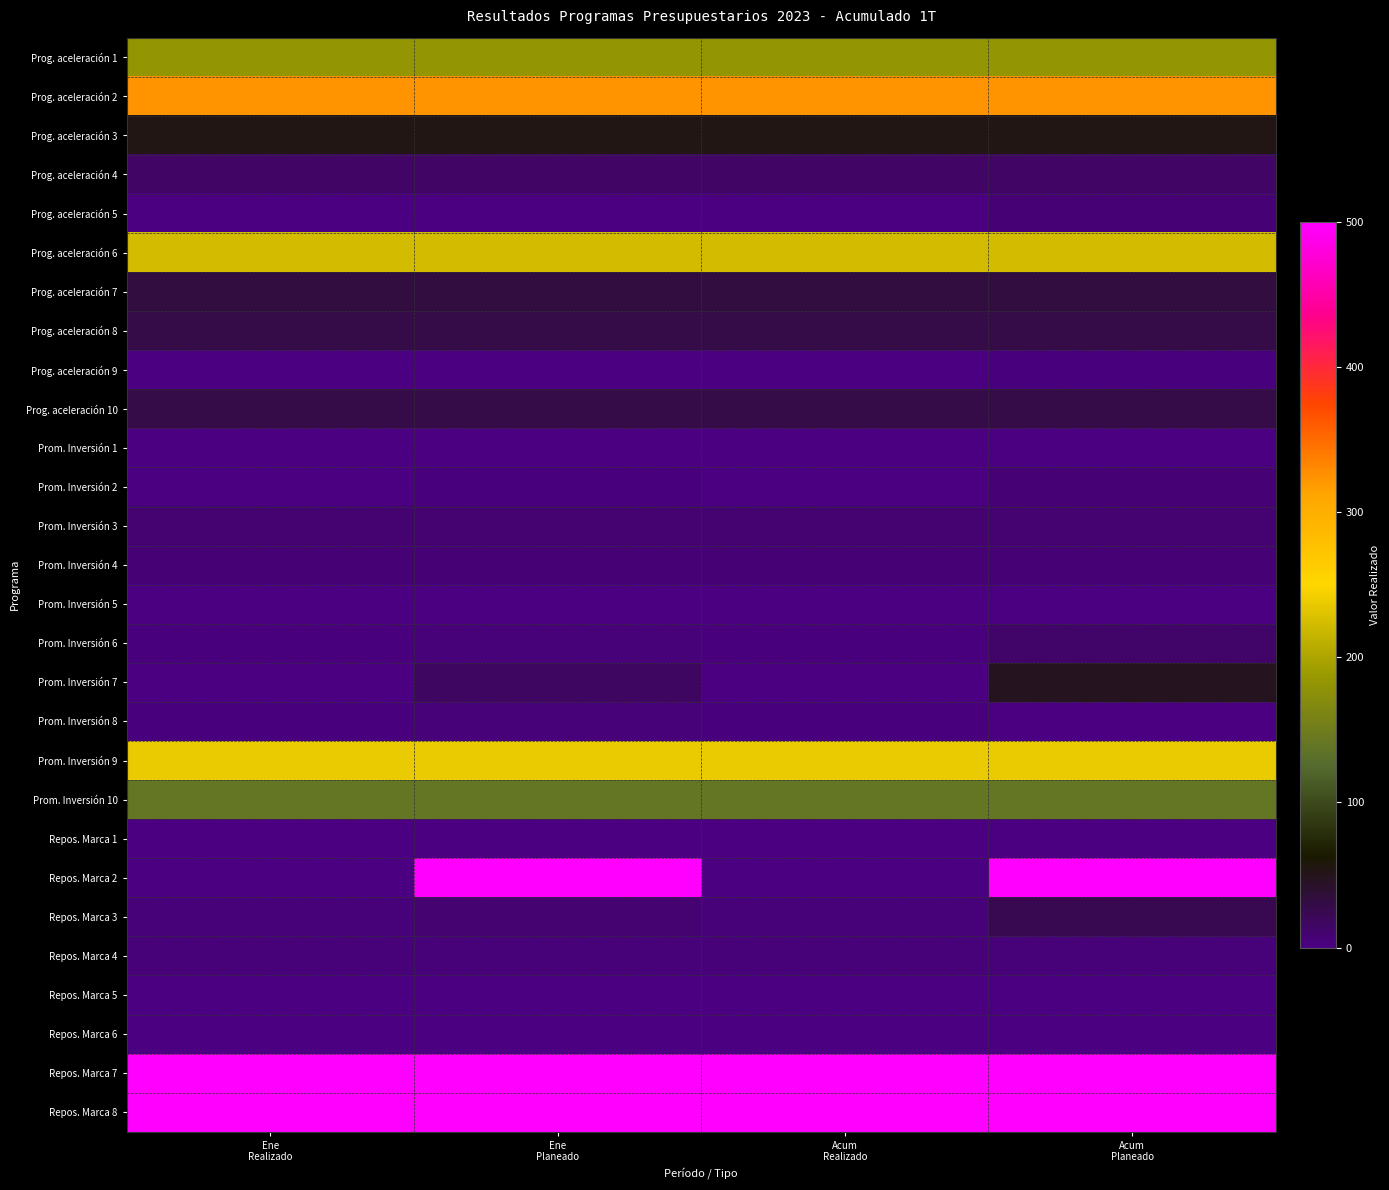

Reading left to right, transcribe all the data shown in this chart.

Prog. aceleración 1: Ene
Realizado=182	Ene
Planeado=182	Acum
Realizado=182	Acum
Planeado=182
Prog. aceleración 2: Ene
Realizado=324	Ene
Planeado=324	Acum
Realizado=324	Acum
Planeado=324
Prog. aceleración 3: Ene
Realizado=54	Ene
Planeado=54	Acum
Realizado=54	Acum
Planeado=54
Prog. aceleración 4: Ene
Realizado=14	Ene
Planeado=14	Acum
Realizado=14	Acum
Planeado=14
Prog. aceleración 5: Ene
Realizado=0	Ene
Planeado=0	Acum
Realizado=0	Acum
Planeado=6
Prog. aceleración 6: Ene
Realizado=224	Ene
Planeado=224	Acum
Realizado=224	Acum
Planeado=224
Prog. aceleración 7: Ene
Realizado=32	Ene
Planeado=32	Acum
Realizado=32	Acum
Planeado=32
Prog. aceleración 8: Ene
Realizado=28	Ene
Planeado=28	Acum
Realizado=28	Acum
Planeado=28
Prog. aceleración 9: Ene
Realizado=0	Ene
Planeado=1	Acum
Realizado=0	Acum
Planeado=3
Prog. aceleración 10: Ene
Realizado=28	Ene
Planeado=28	Acum
Realizado=28	Acum
Planeado=28
Prom. Inversión 1: Ene
Realizado=1	Ene
Planeado=1	Acum
Realizado=1	Acum
Planeado=1
Prom. Inversión 2: Ene
Realizado=1	Ene
Planeado=2	Acum
Realizado=1	Acum
Planeado=6
Prom. Inversión 3: Ene
Realizado=8	Ene
Planeado=8	Acum
Realizado=8	Acum
Planeado=8
Prom. Inversión 4: Ene
Realizado=7	Ene
Planeado=7	Acum
Realizado=7	Acum
Planeado=7
Prom. Inversión 5: Ene
Realizado=1	Ene
Planeado=1	Acum
Realizado=1	Acum
Planeado=1
Prom. Inversión 6: Ene
Realizado=3	Ene
Planeado=4	Acum
Realizado=3	Acum
Planeado=12
Prom. Inversión 7: Ene
Realizado=0	Ene
Planeado=16	Acum
Realizado=0	Acum
Planeado=48
Prom. Inversión 8: Ene
Realizado=3	Ene
Planeado=4	Acum
Realizado=3	Acum
Planeado=0
Prom. Inversión 9: Ene
Realizado=238	Ene
Planeado=238	Acum
Realizado=238	Acum
Planeado=238
Prom. Inversión 10: Ene
Realizado=140	Ene
Planeado=140	Acum
Realizado=140	Acum
Planeado=140
Repos. Marca 1: Ene
Realizado=0	Ene
Planeado=0	Acum
Realizado=0	Acum
Planeado=0
Repos. Marca 2: Ene
Realizado=0	Ene
Planeado=2500	Acum
Realizado=0	Acum
Planeado=2500
Repos. Marca 3: Ene
Realizado=4	Ene
Planeado=8	Acum
Realizado=4	Acum
Planeado=24
Repos. Marca 4: Ene
Realizado=4	Ene
Planeado=4	Acum
Realizado=4	Acum
Planeado=4
Repos. Marca 5: Ene
Realizado=0	Ene
Planeado=0	Acum
Realizado=0	Acum
Planeado=0
Repos. Marca 6: Ene
Realizado=0	Ene
Planeado=0	Acum
Realizado=0	Acum
Planeado=0
Repos. Marca 7: Ene
Realizado=1135	Ene
Planeado=1135	Acum
Realizado=1135	Acum
Planeado=1135
Repos. Marca 8: Ene
Realizado=1135	Ene
Planeado=1135	Acum
Realizado=1135	Acum
Planeado=1135